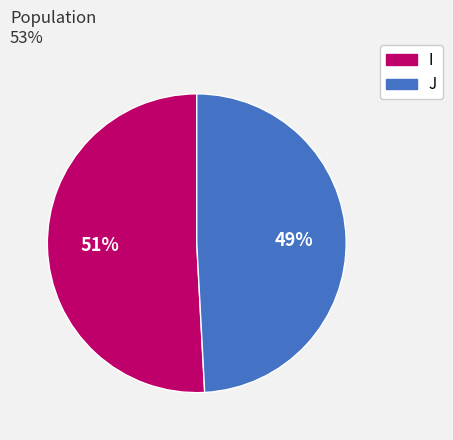

Combined, do J and I account for over 50%?

Yes